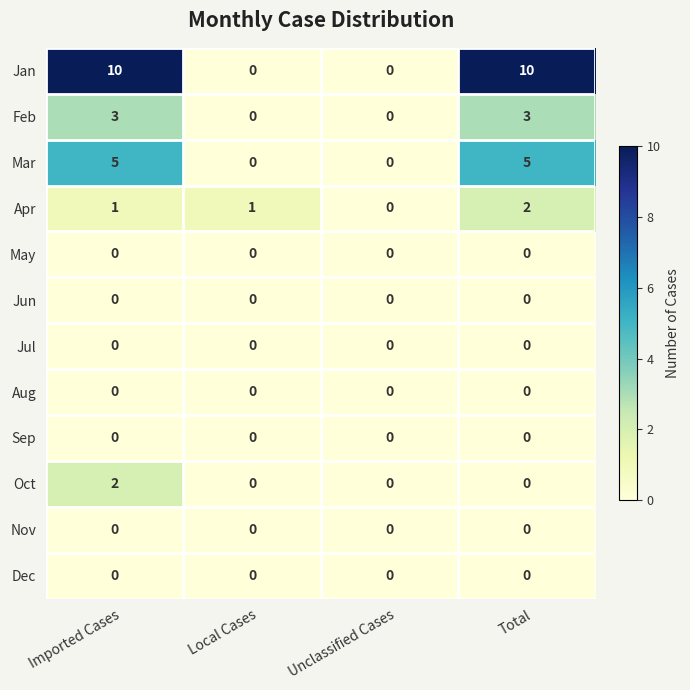

The Oct series shows 0 at Total. True or false?

True